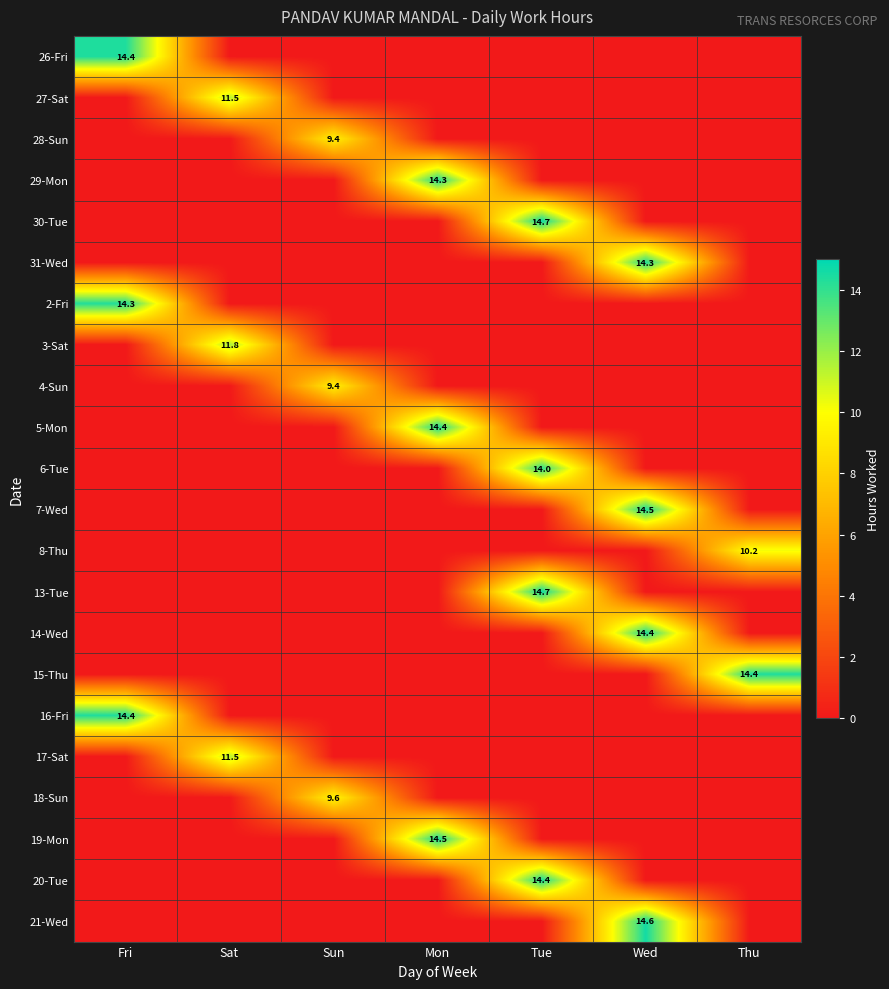

What is the sum of all 7-Wed values?

14.5